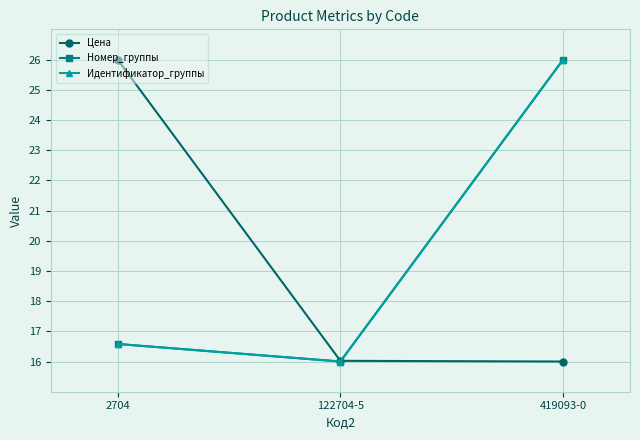

Does the chart display data point markers on the line(s)?

Yes